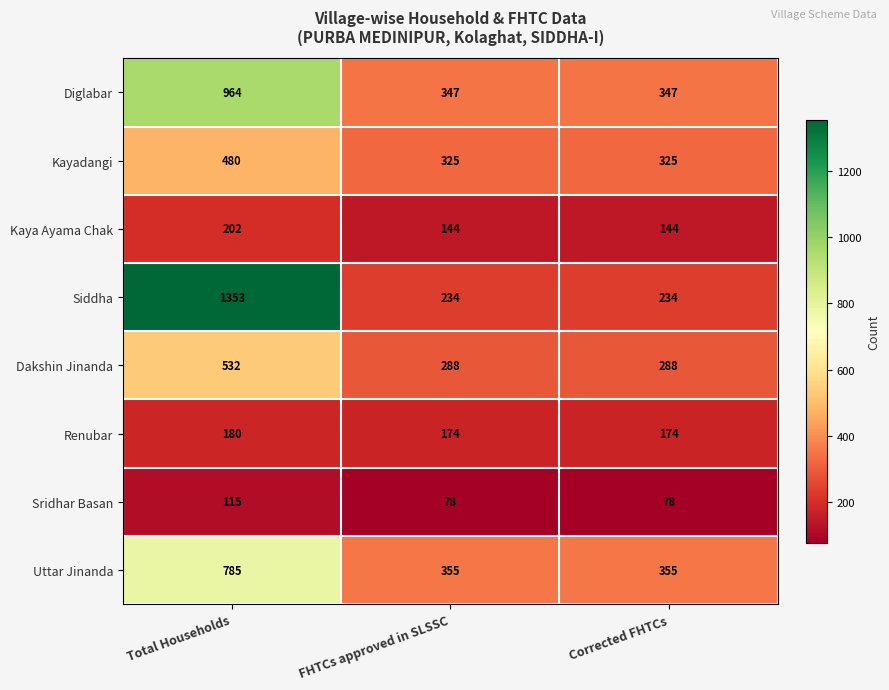

What is the difference between the highest and lowest values at FHTCs approved in SLSSC?

277